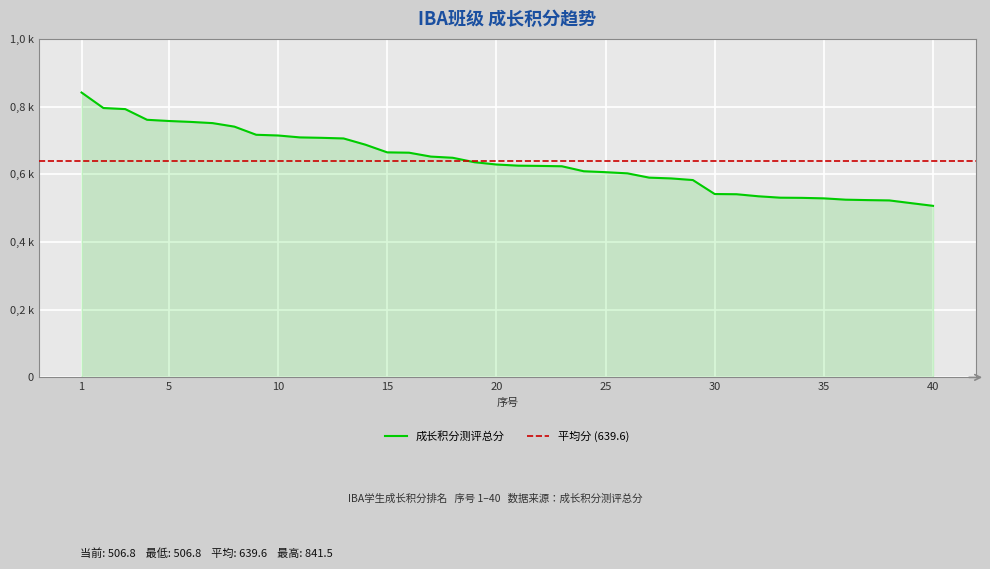

What is the change in value from 4 to 10?

-46.4